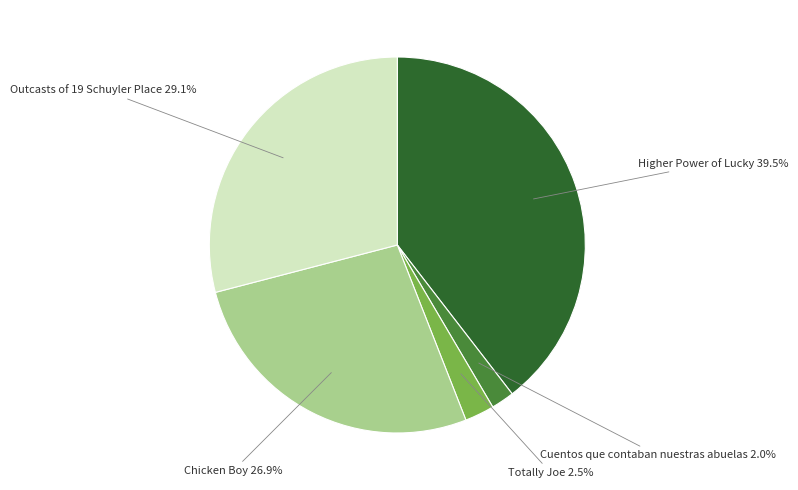

Rank the categories by value from lowest to highest.

Cuentos que contaban nuestras abuelas, Totally Joe, Chicken Boy, Outcasts of 19 Schuyler Place, Higher Power of Lucky